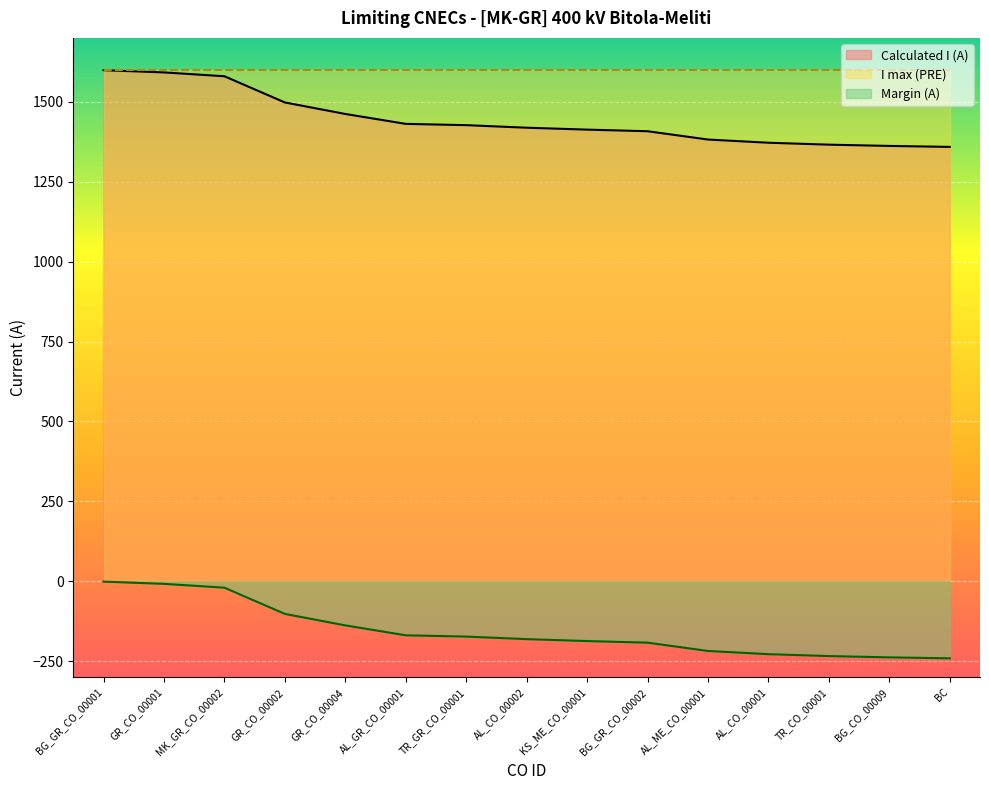

Where is Calculated I (A) nearest to the value 1479?

GR_CO_00004